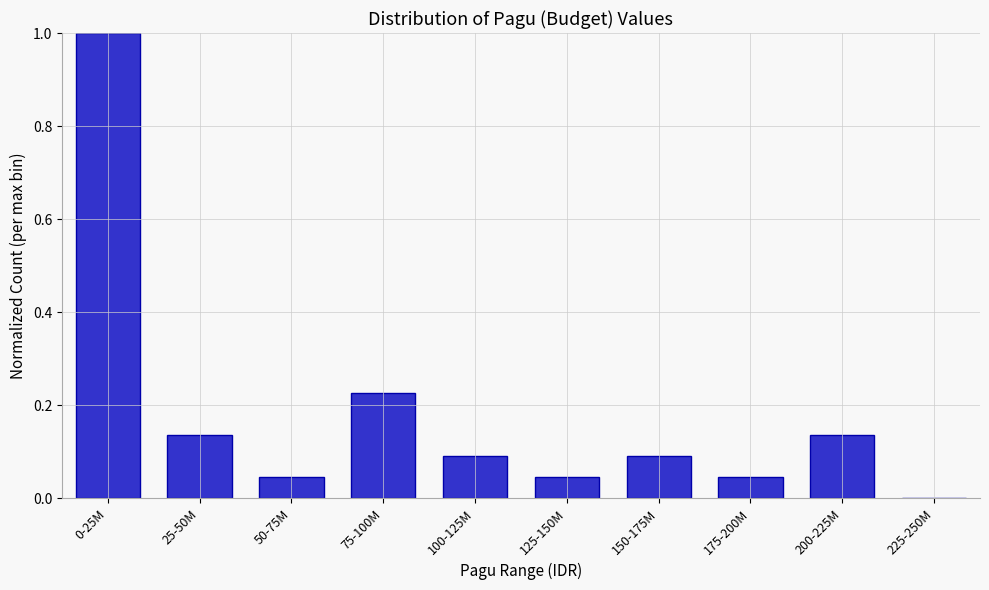

Between 225-250M and 50-75M, which is larger?

50-75M